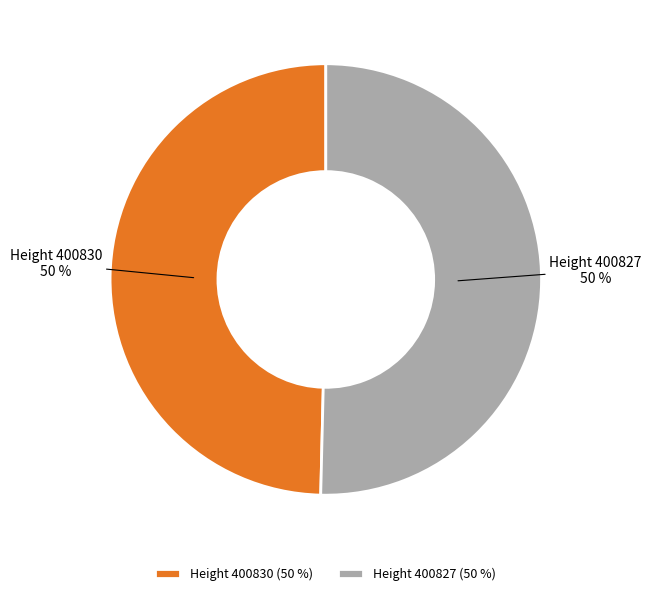

To the nearest percent, what portion does Height 400827 (50 %) represent?

50%